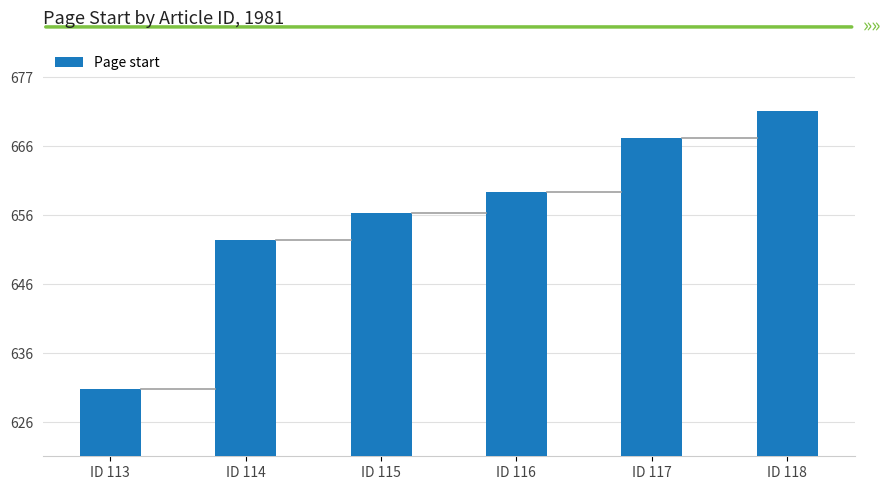

At which label is the value closest to 651?

ID 114